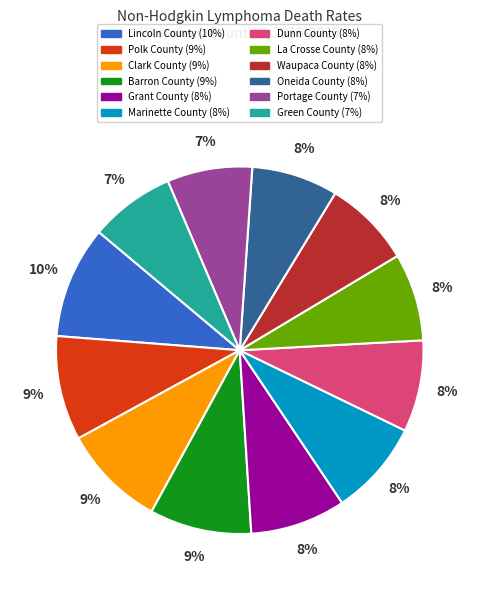

How many segments does this pie chart have?

12